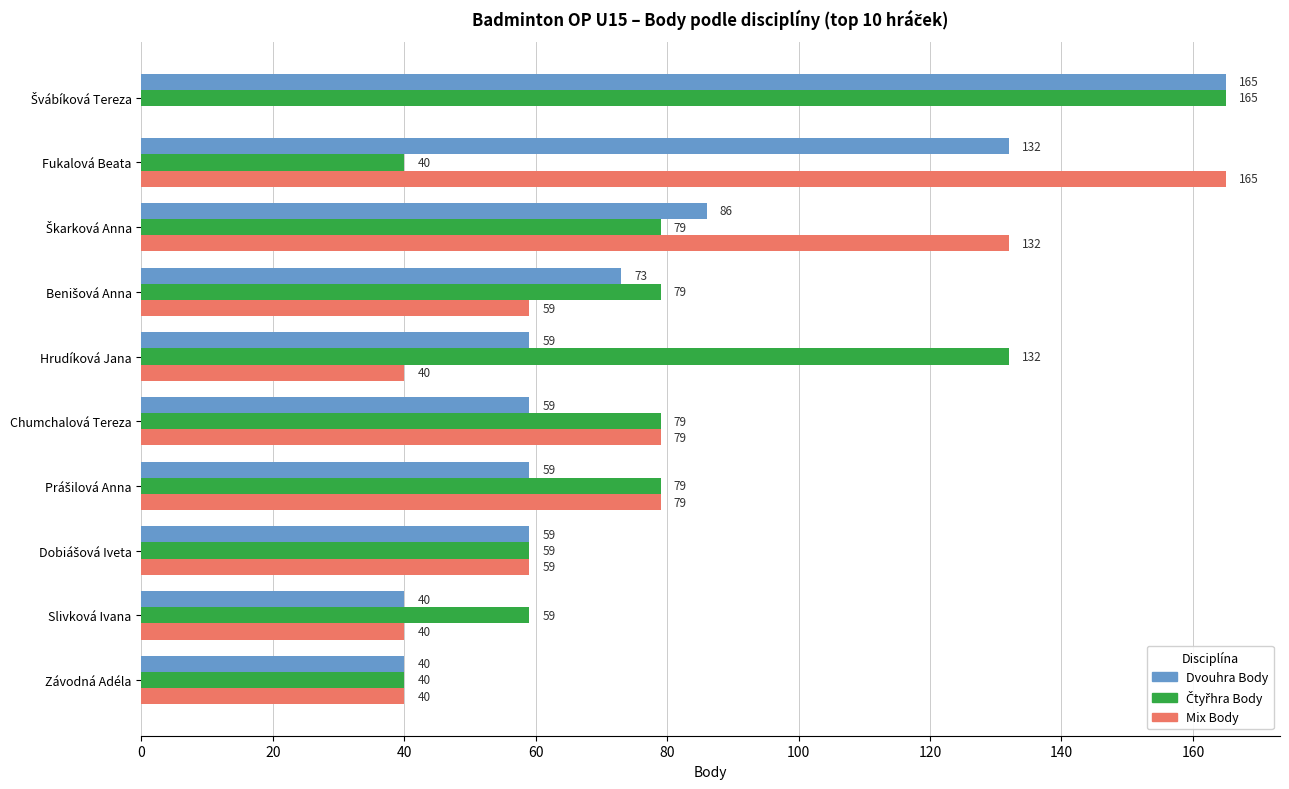

What is the greatest value displayed?

165